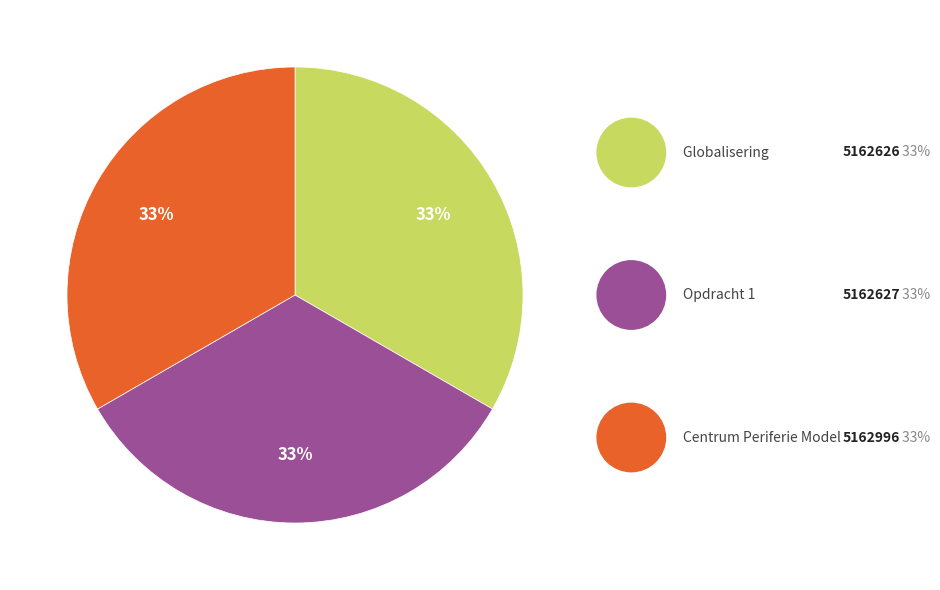

Does any single category account for the majority?

No